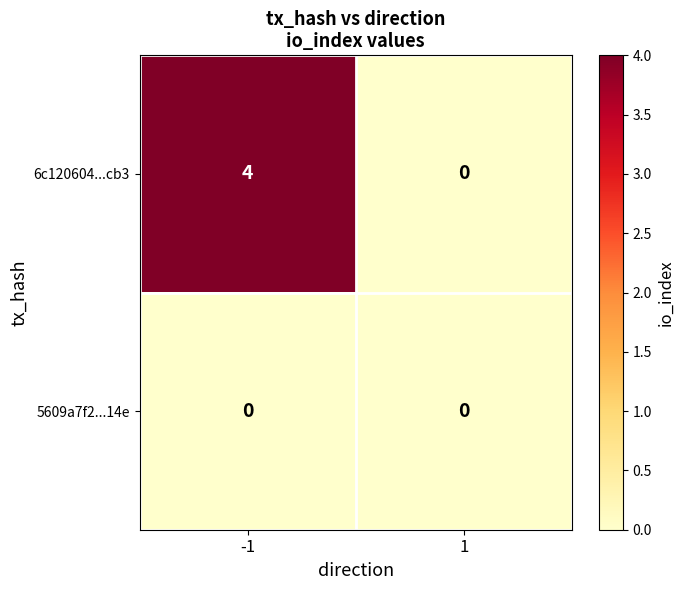

Reading right to left, list all the values displayed in this chart.

6c120604...cb3: 0	4
5609a7f2...14e: 0	0